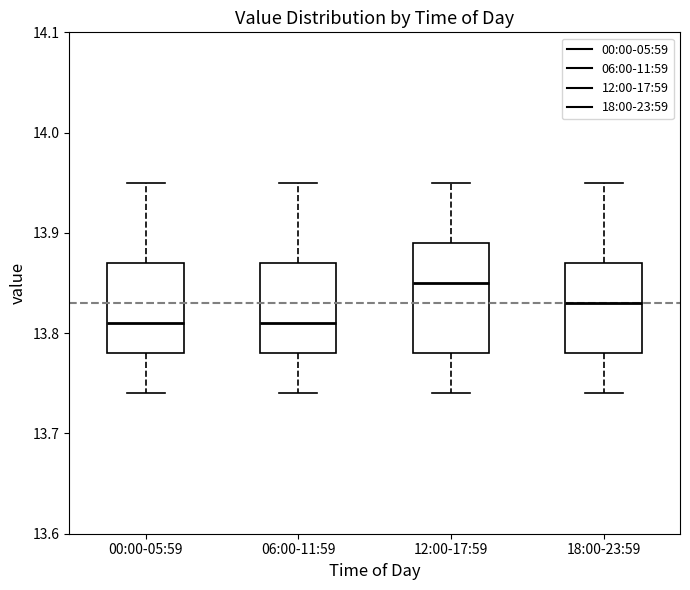

Reading left to right, read every box against the y-axis: the position of its median line, the range the box covers, and the ends of its whiskers. The values are not printed on the chart, so give them approximately, as read against the axis.

00:00-05:59: median 13.81, box 13.78 to 13.87, whiskers 13.74 to 13.95
06:00-11:59: median 13.81, box 13.78 to 13.87, whiskers 13.74 to 13.95
12:00-17:59: median 13.85, box 13.78 to 13.89, whiskers 13.74 to 13.95
18:00-23:59: median 13.83, box 13.78 to 13.87, whiskers 13.74 to 13.95